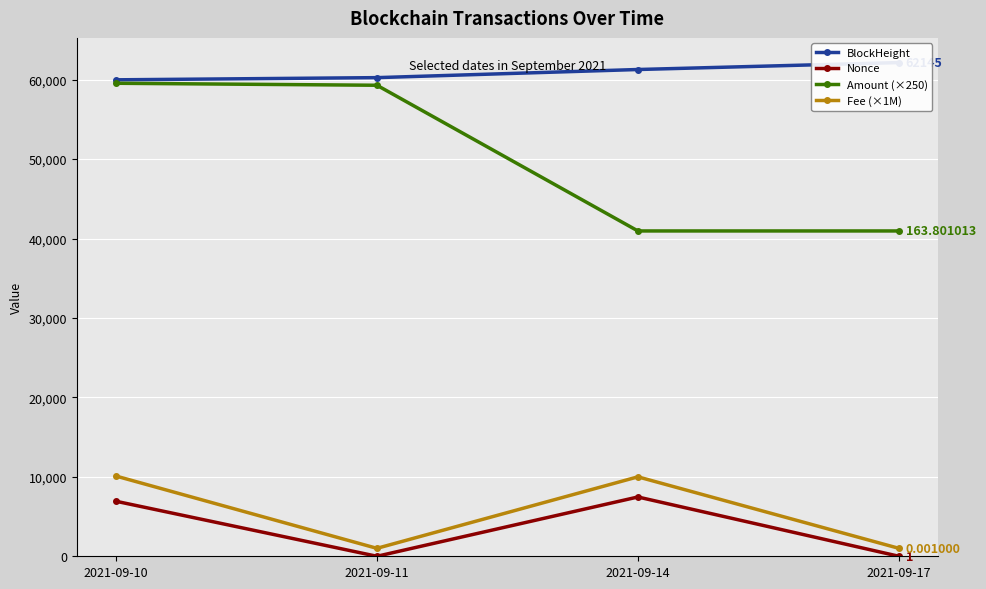

True or false: BlockHeight and Nonce intersect in this chart.

False